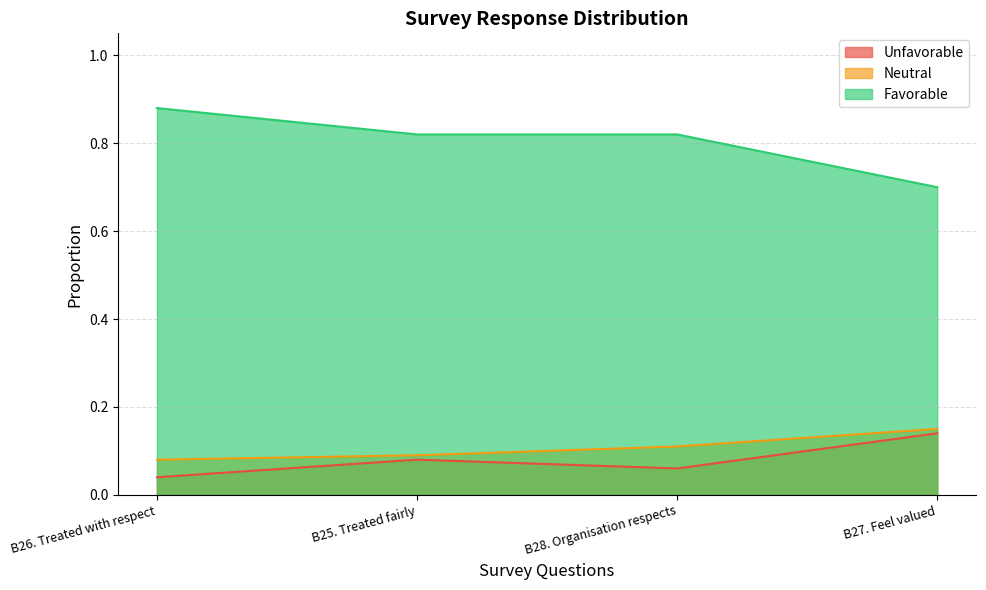

Reading left to right, extract all data points from this chart.

Unfavorable: B26. Treated with respect=0.0	B25. Treated fairly=0.1	B28. Organisation respects=0.1	B27. Feel valued=0.1
Neutral: B26. Treated with respect=0.1	B25. Treated fairly=0.1	B28. Organisation respects=0.1	B27. Feel valued=0.1
Favorable: B26. Treated with respect=0.9	B25. Treated fairly=0.8	B28. Organisation respects=0.8	B27. Feel valued=0.7